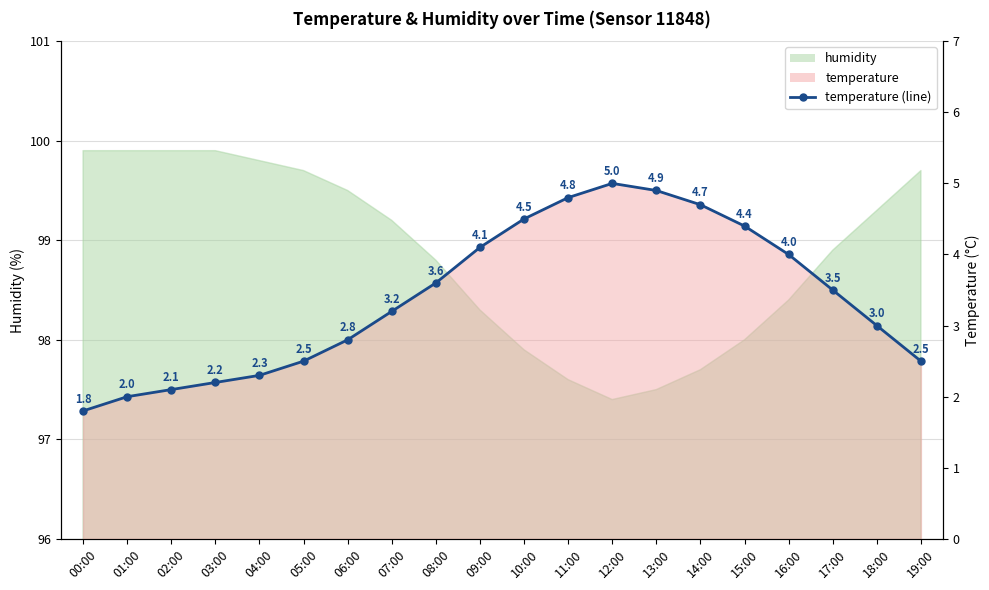

True or false: the data shows 2.2 at 03:00.

True